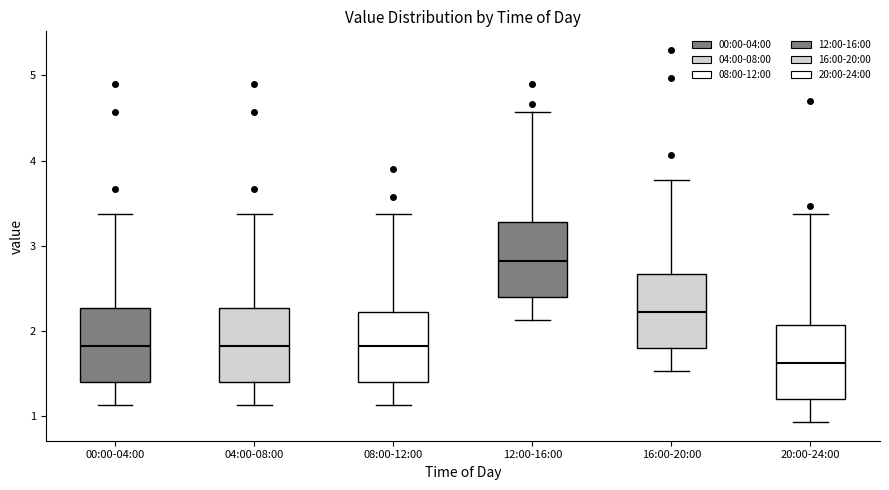

Which box has the lowest median line?

20:00-24:00